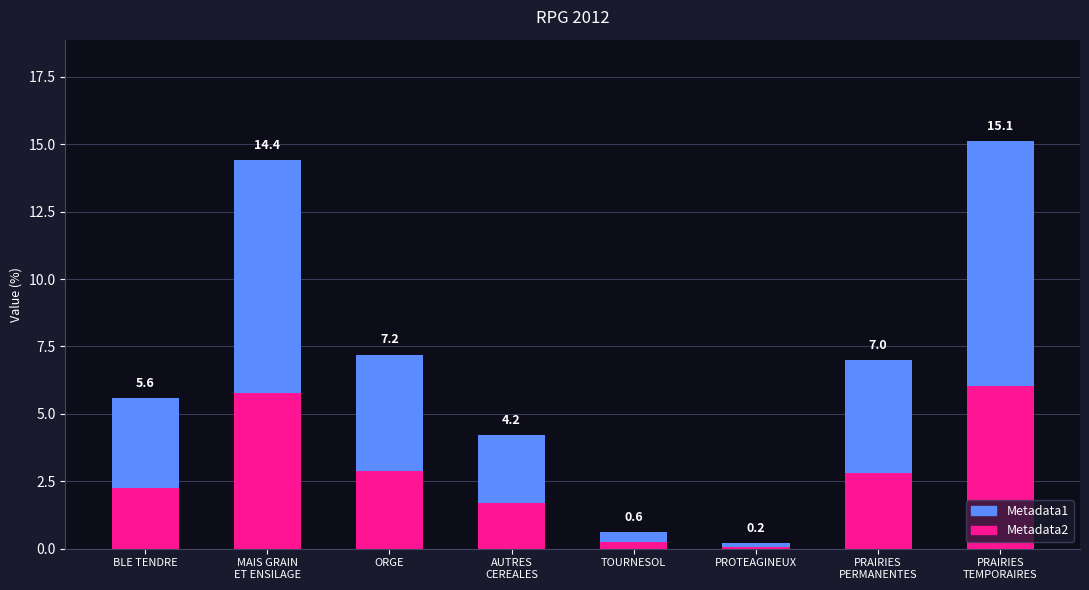

Rank the series by their maximum value, from lowest to highest.

Metadata2, Metadata1